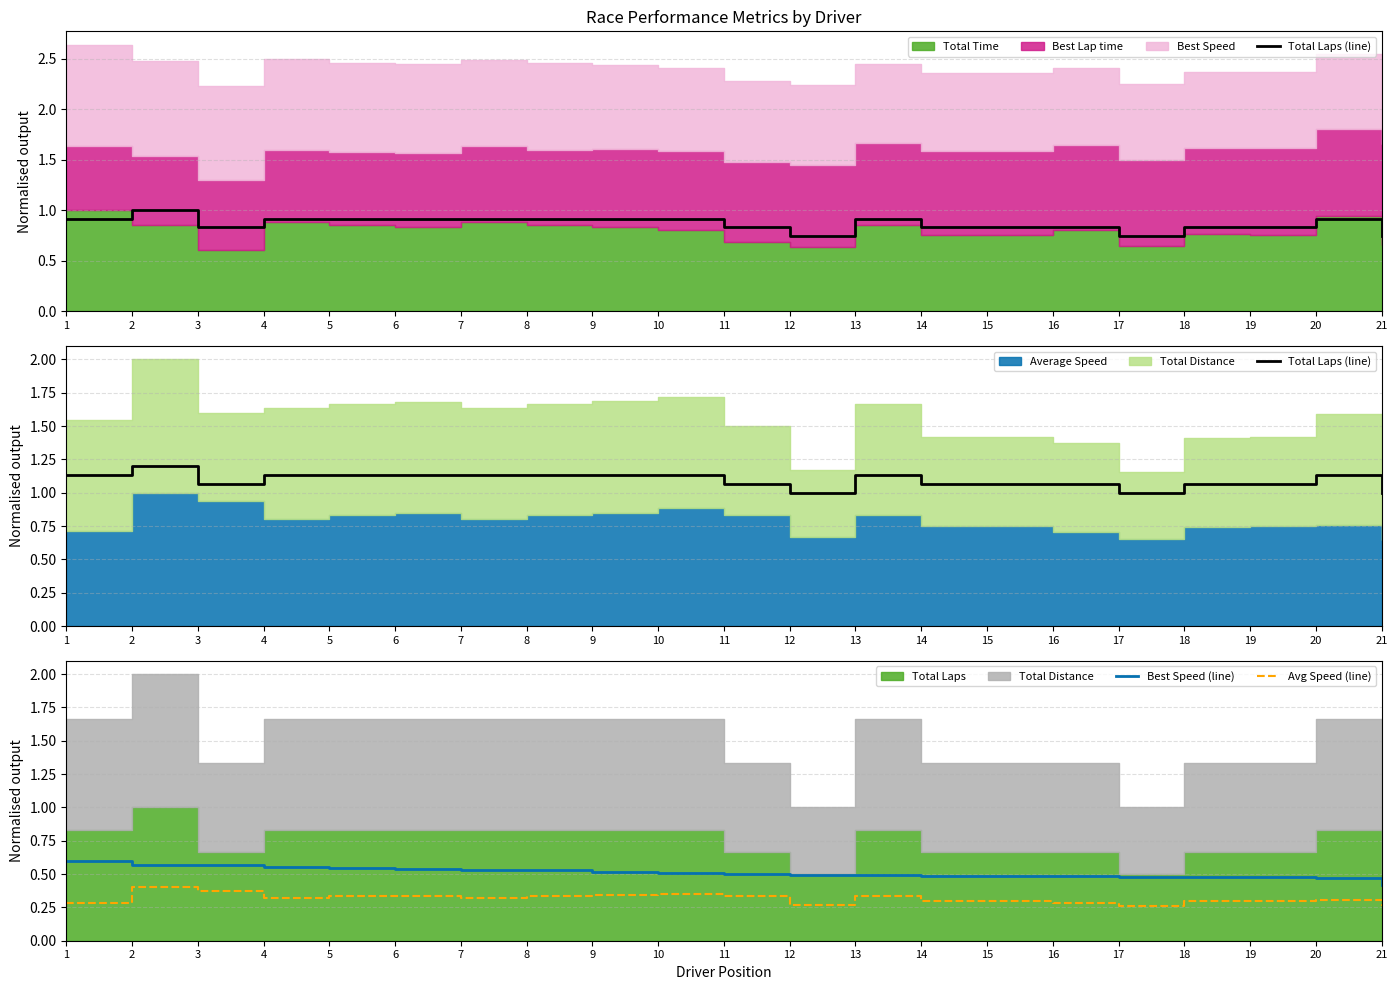

True or false: Best Speed (line) and Avg Speed (line) intersect in this chart.

False